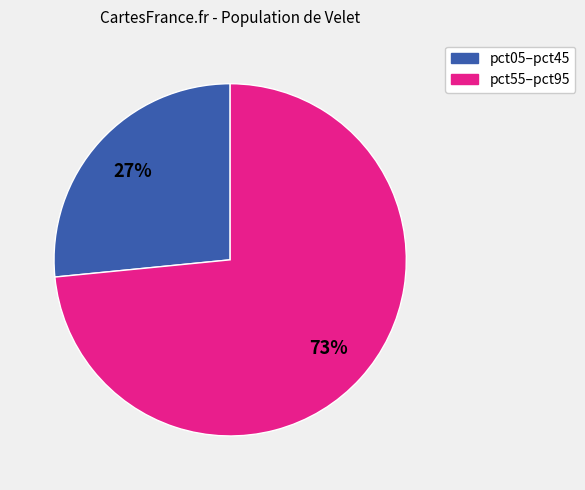

Is there a majority slice in this chart?

Yes